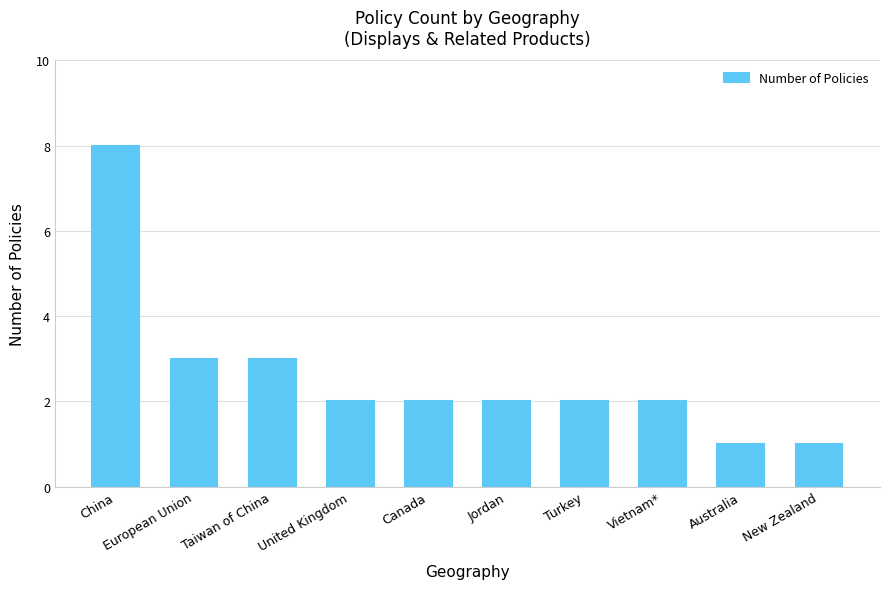

Which category has the highest value across all series?

China